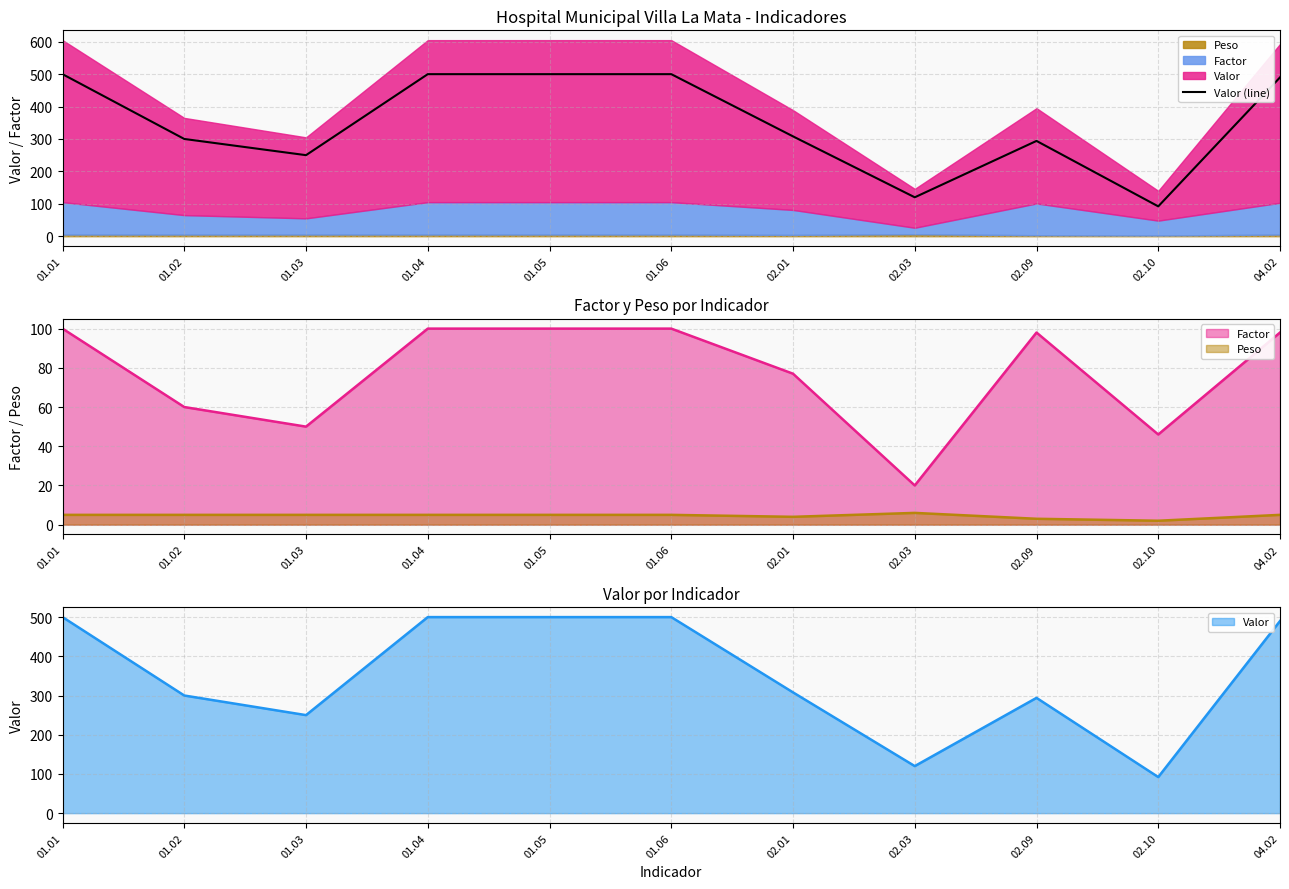

What is the value of the 11th point from the left?

490